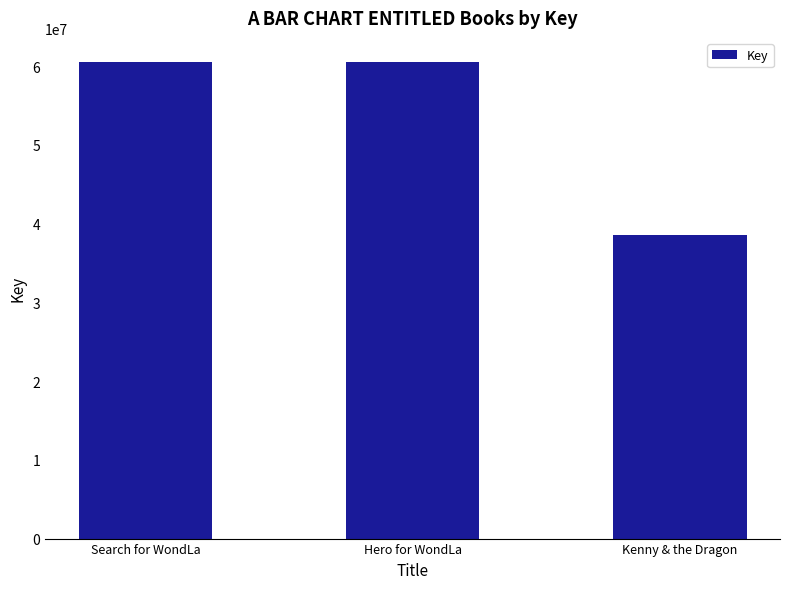

What is the ratio of the value at Search for WondLa to the value at Hero for WondLa?

1.0